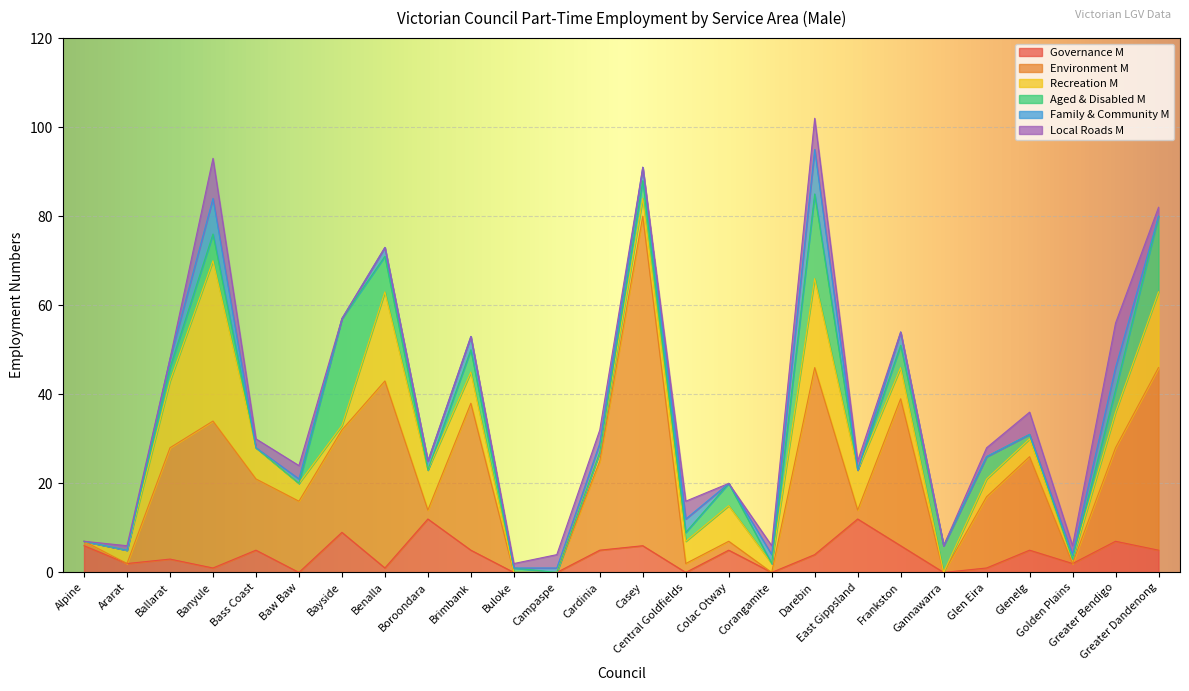

How many data points in Governance M are less than 5?

13